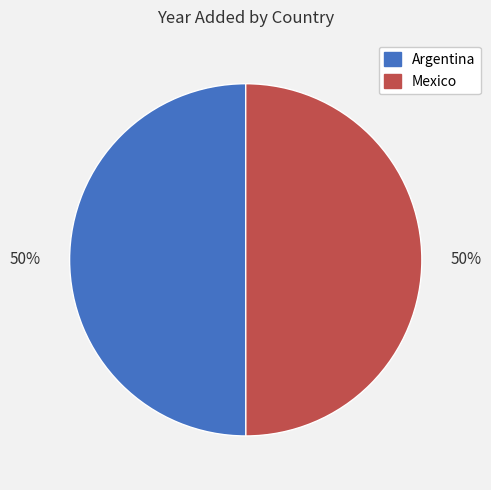

The Mexico slice represents 64% of the pie. True or false?

False